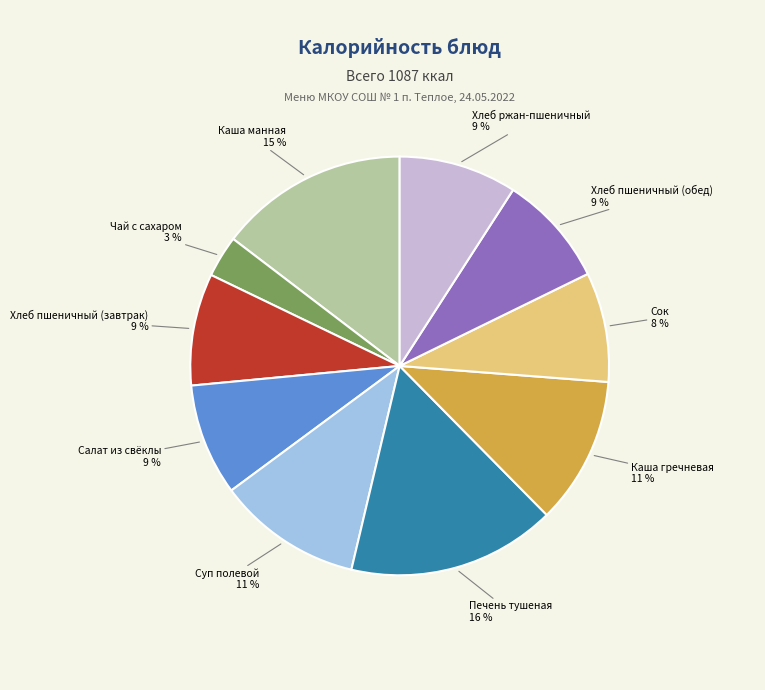

To the nearest percent, what is the difference between the largest and smallest slice percentages?

13%